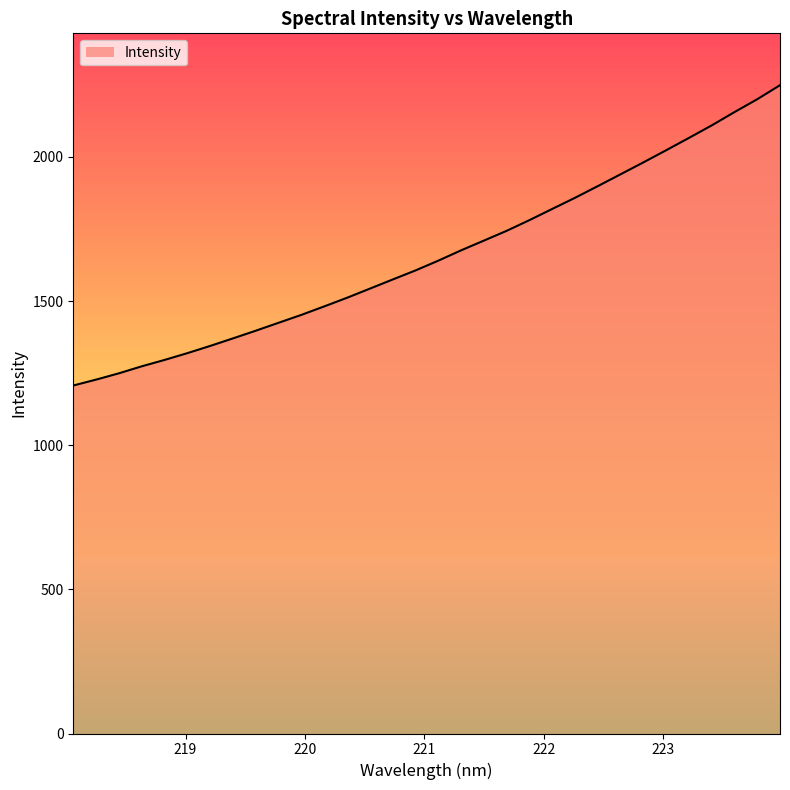

What is the difference between the maximum and minimum values?

1041.8